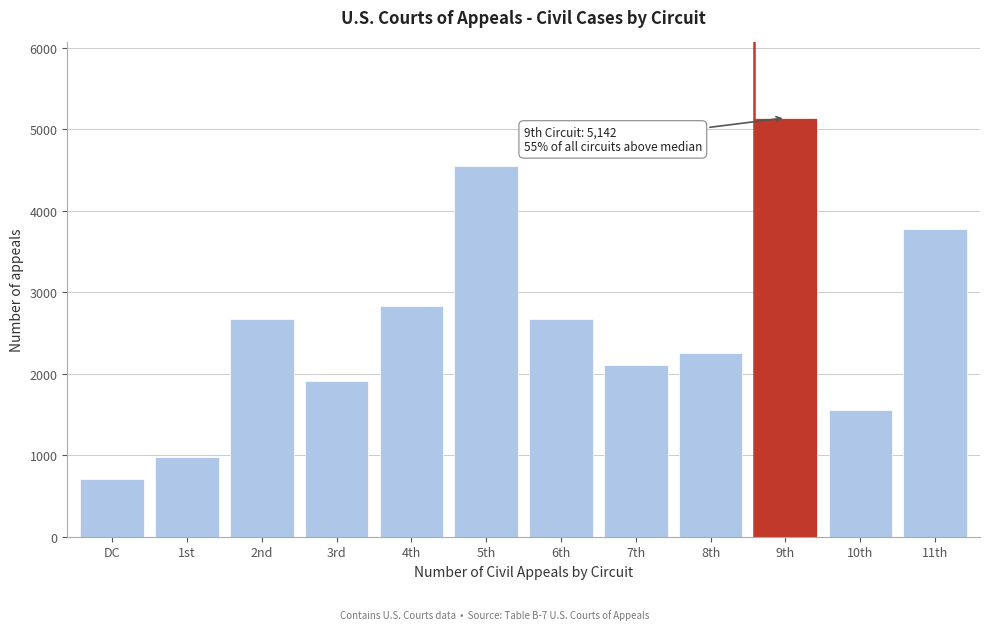

What is the value of the 4th bar from the left?

1911